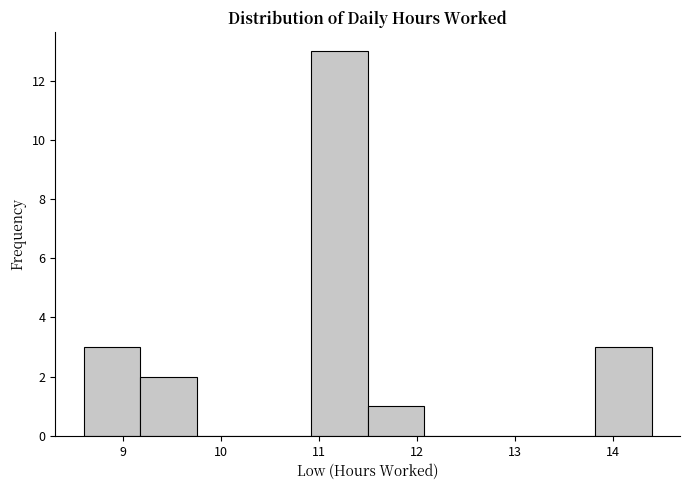

Reading left to right, transcribe this chart: for each bar, give the range it covers on the x-axis and its height. Neither the bar edges nor the heights are printed on the chart, so give them approximately, as read against the axes.

8.6 to 9.2: 3
9.2 to 9.8: 2
9.8 to 10.3: 0
10.3 to 10.9: 0
10.9 to 11.5: 13
11.5 to 12.1: 1
12.1 to 12.7: 0
12.7 to 13.2: 0
13.2 to 13.8: 0
13.8 to 14.4: 3